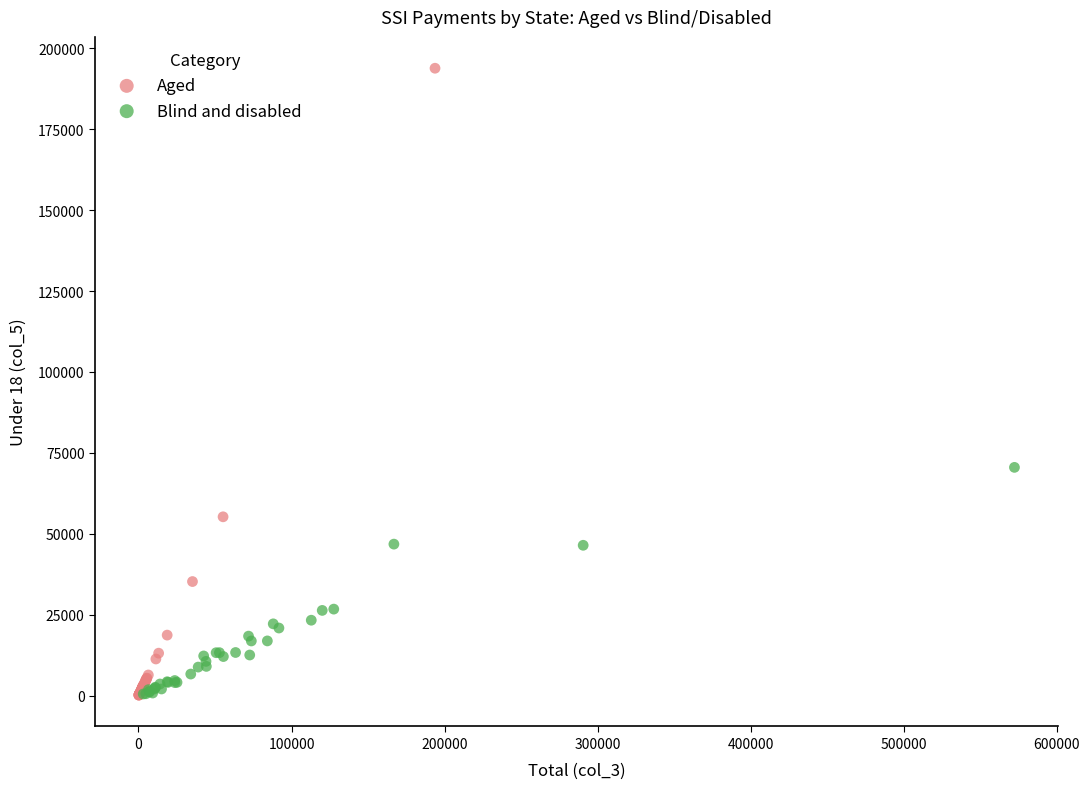

Which series reaches the maximum Y coordinate?

Aged